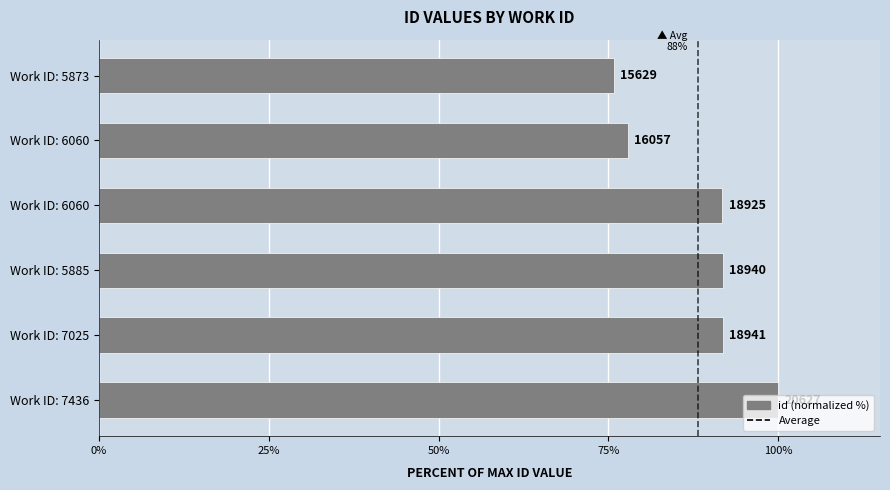

Does the chart contain any negative values?

No